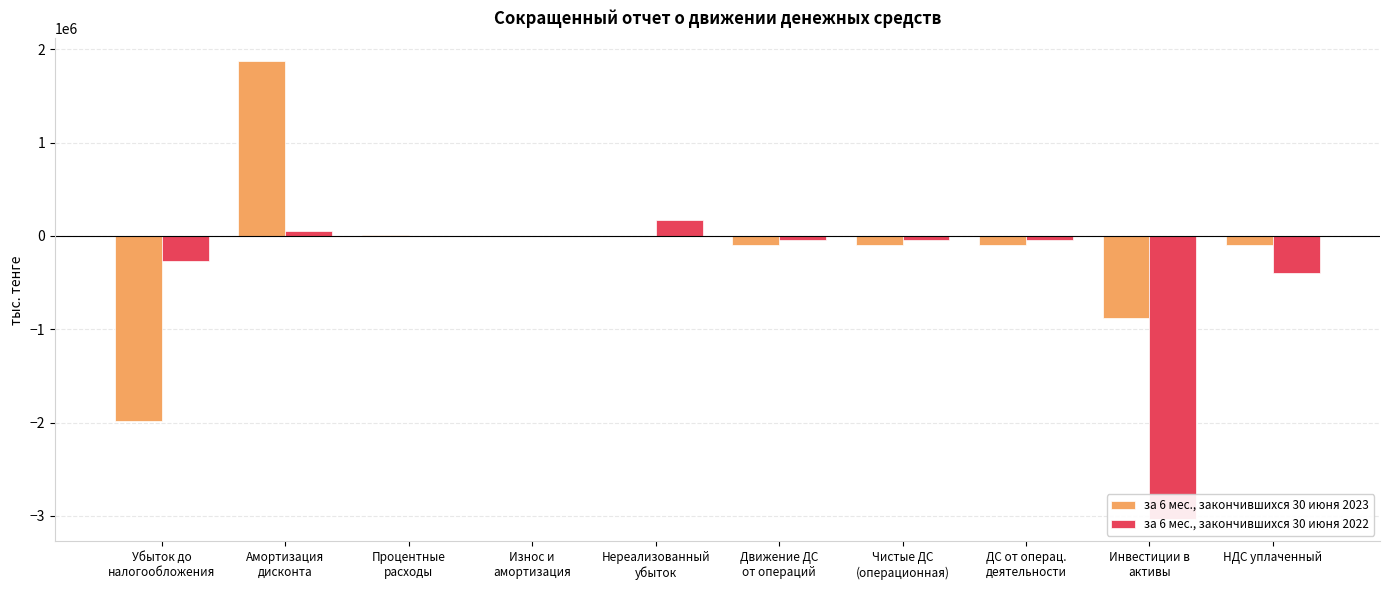

Reading left to right, transcribe all the data shown in this chart.

за 6 мес., закончившихся 30 июня 2023: -1979456	1871618	11110	162	409	-96198	-99823	-99823	-875489	-95135
за 6 мес., закончившихся 30 июня 2022: -265620	48617	0	163	175891	-42444	-42607	-42607	-3028713	-402110